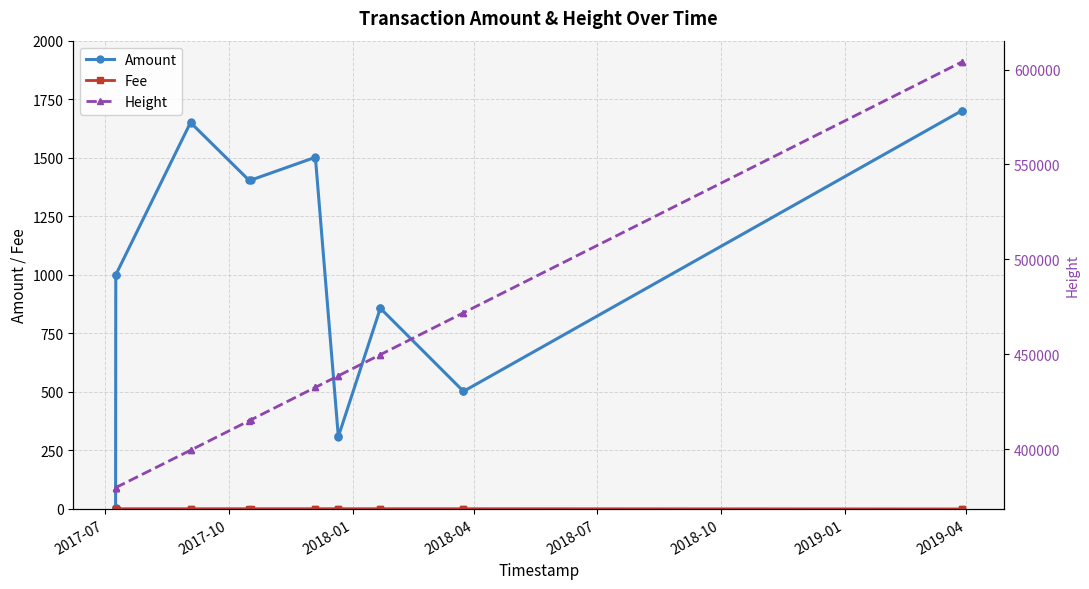

How many lines are shown in the chart?

3